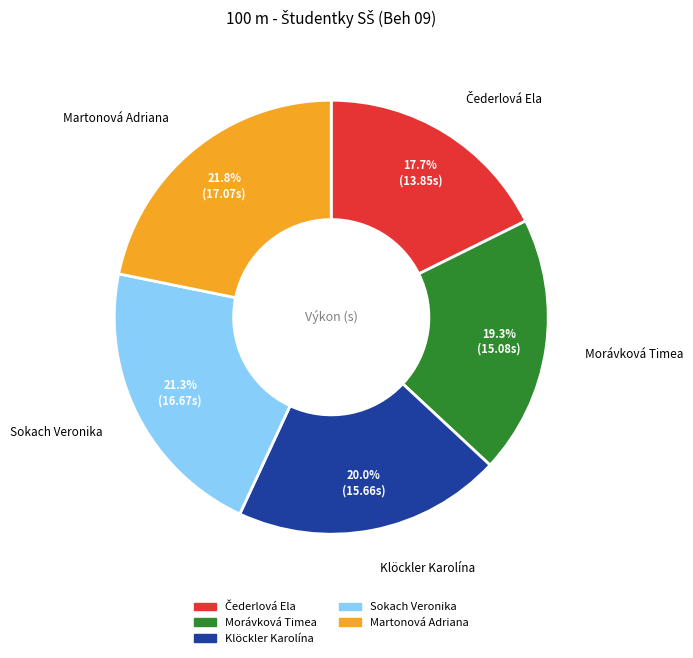

Which category has the biggest portion of the pie?

Martonová Adriana